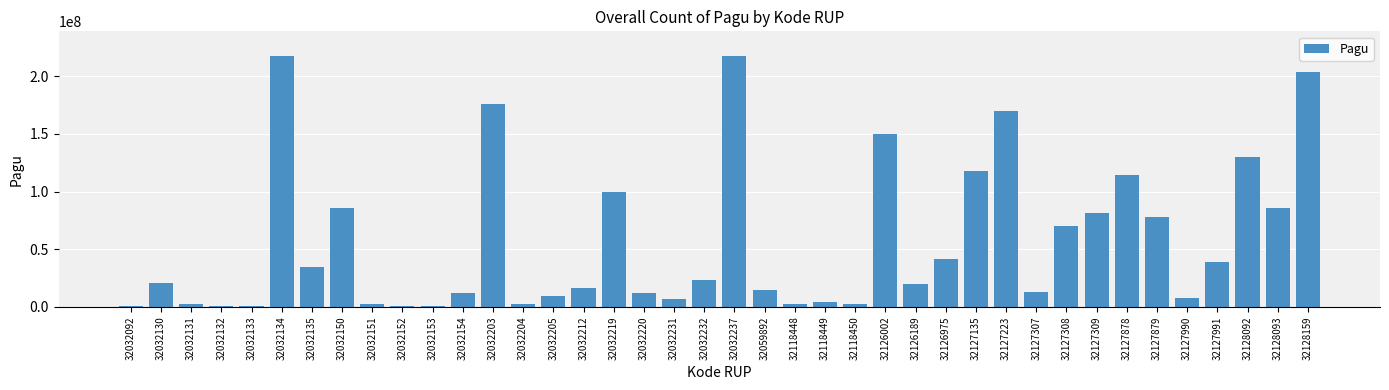

Approximately how many times larger is the value at 32032154 compared to 32032092?

29.9